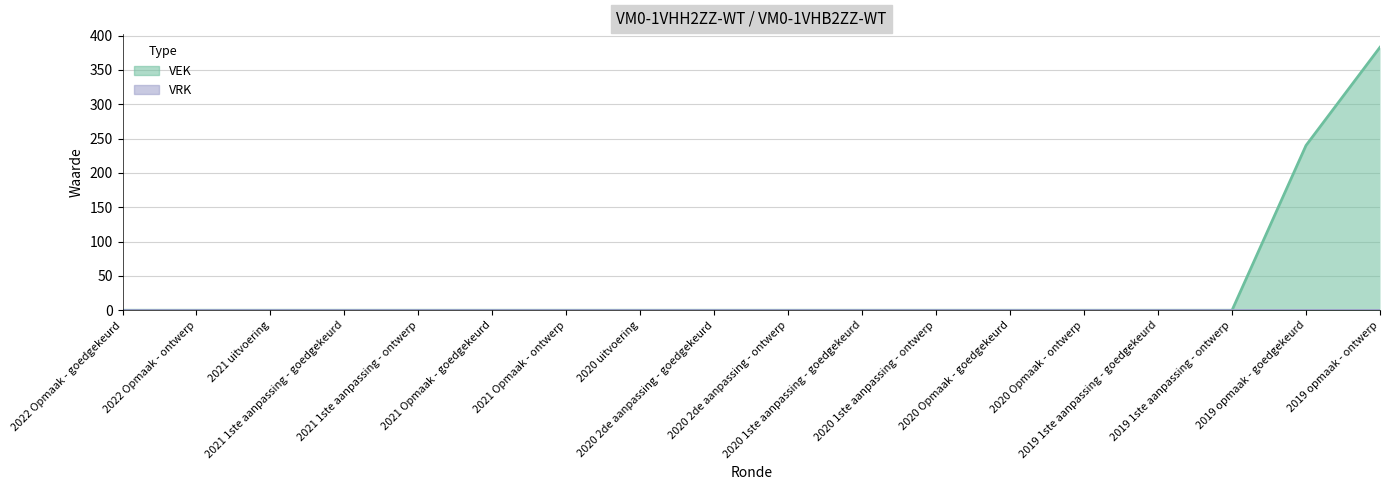

Reading left to right, extract all data points from this chart.

2022 Opmaak - goedgekeurd=0	2022 Opmaak - ontwerp=0	2021 uitvoering=0	2021 1ste aanpassing - goedgekeurd=0	2021 1ste aanpassing - ontwerp=0	2021 Opmaak - goedgekeurd=0	2021 Opmaak - ontwerp=0	2020 uitvoering=0	2020 2de aanpassing - goedgekeurd=0	2020 2de aanpassing - ontwerp=0	2020 1ste aanpassing - goedgekeurd=0	2020 1ste aanpassing - ontwerp=0	2020 Opmaak - goedgekeurd=0	2020 Opmaak - ontwerp=0	2019 1ste aanpassing - goedgekeurd=0	2019 1ste aanpassing - ontwerp=0	2019 opmaak - goedgekeurd=240	2019 opmaak - ontwerp=383